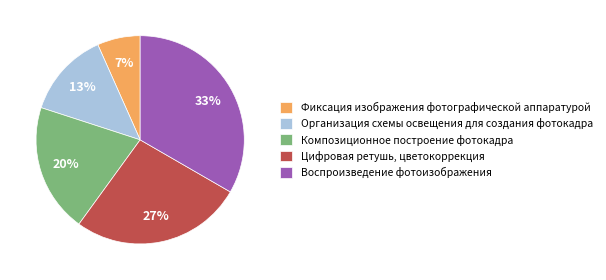

Count the number of slices in the pie.

5